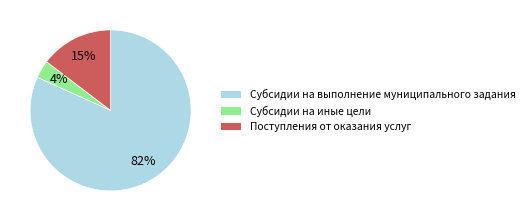

To the nearest percent, what portion does Субсидии на иные цели represent?

4%